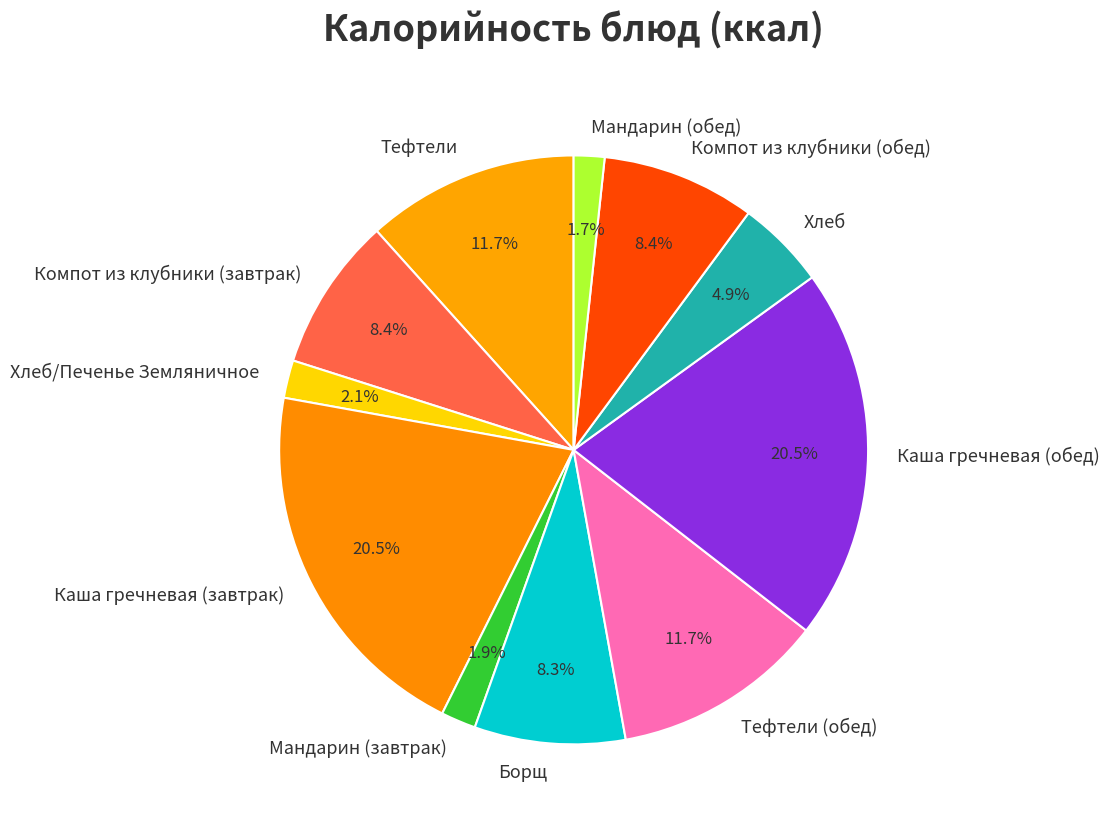

What percentage is the Хлеб/Печенье Земляничное slice, to the nearest percent?

2%